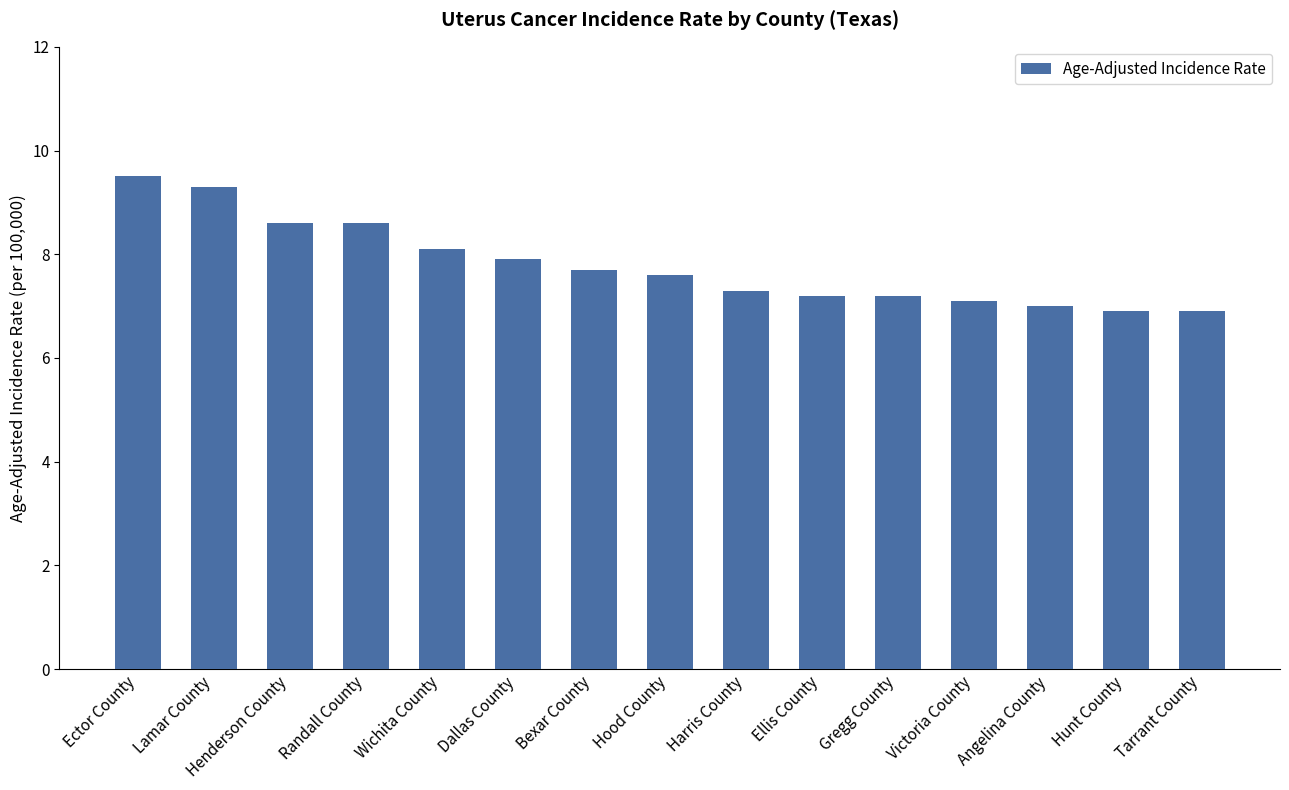

The chart shows a value of 7.2 at Ellis County. True or false?

True